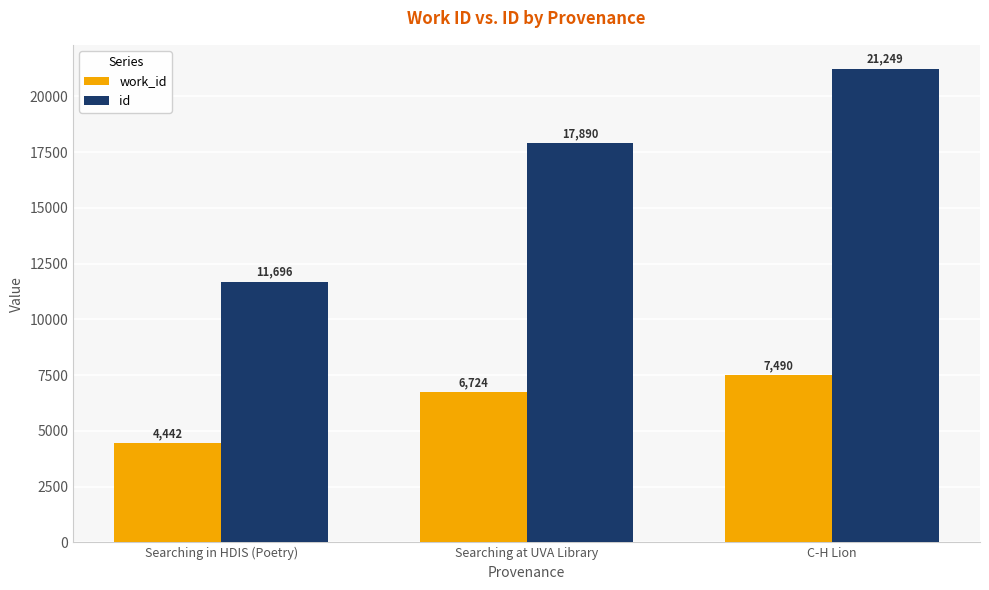

The id series shows 11696 at Searching in HDIS (Poetry). True or false?

True